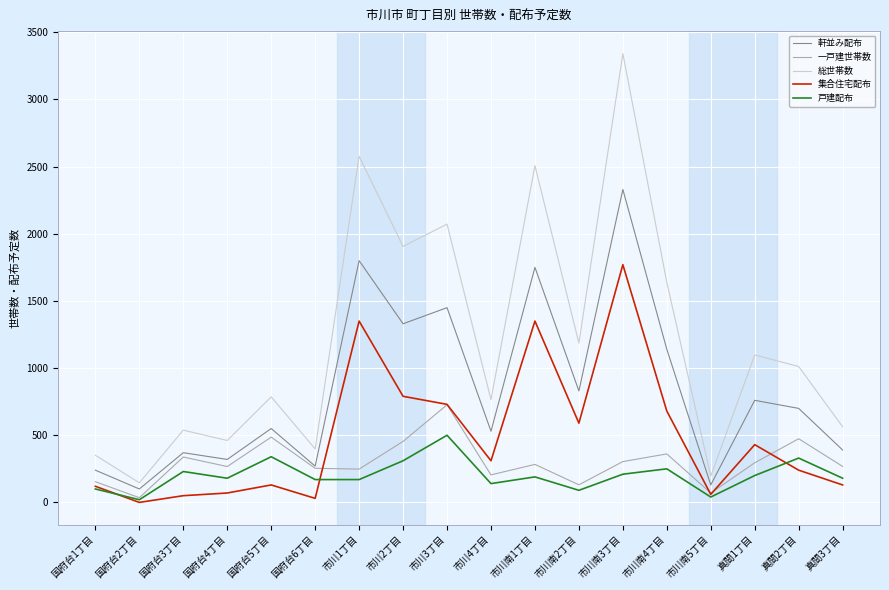

Between 市川4丁目 and 市川南1丁目, which series saw the biggest shift?

総世帯数